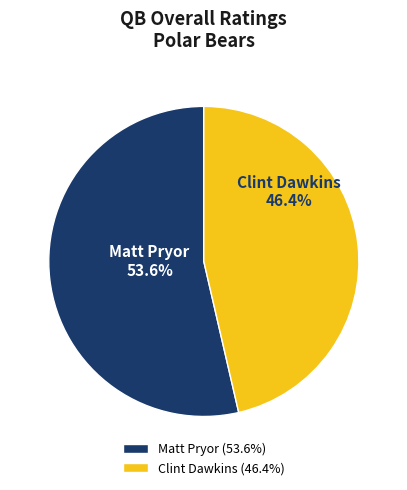

To the nearest percent, what is the combined percentage of Matt Pryor and Clint Dawkins?

100%